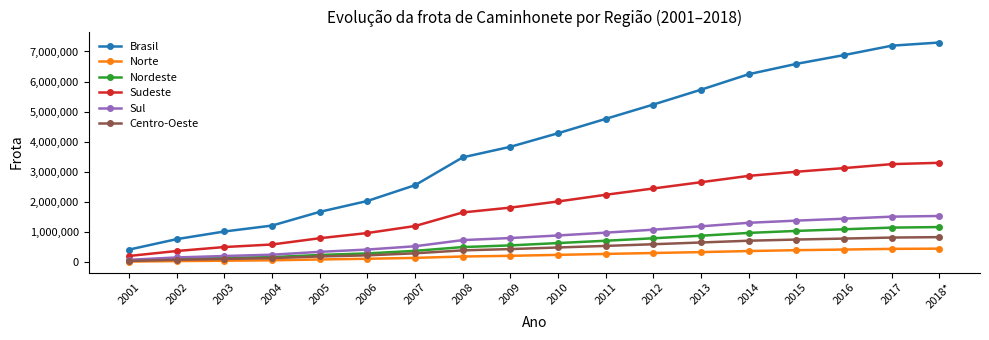

True or false: Sudeste and Centro-Oeste cross at least once.

False